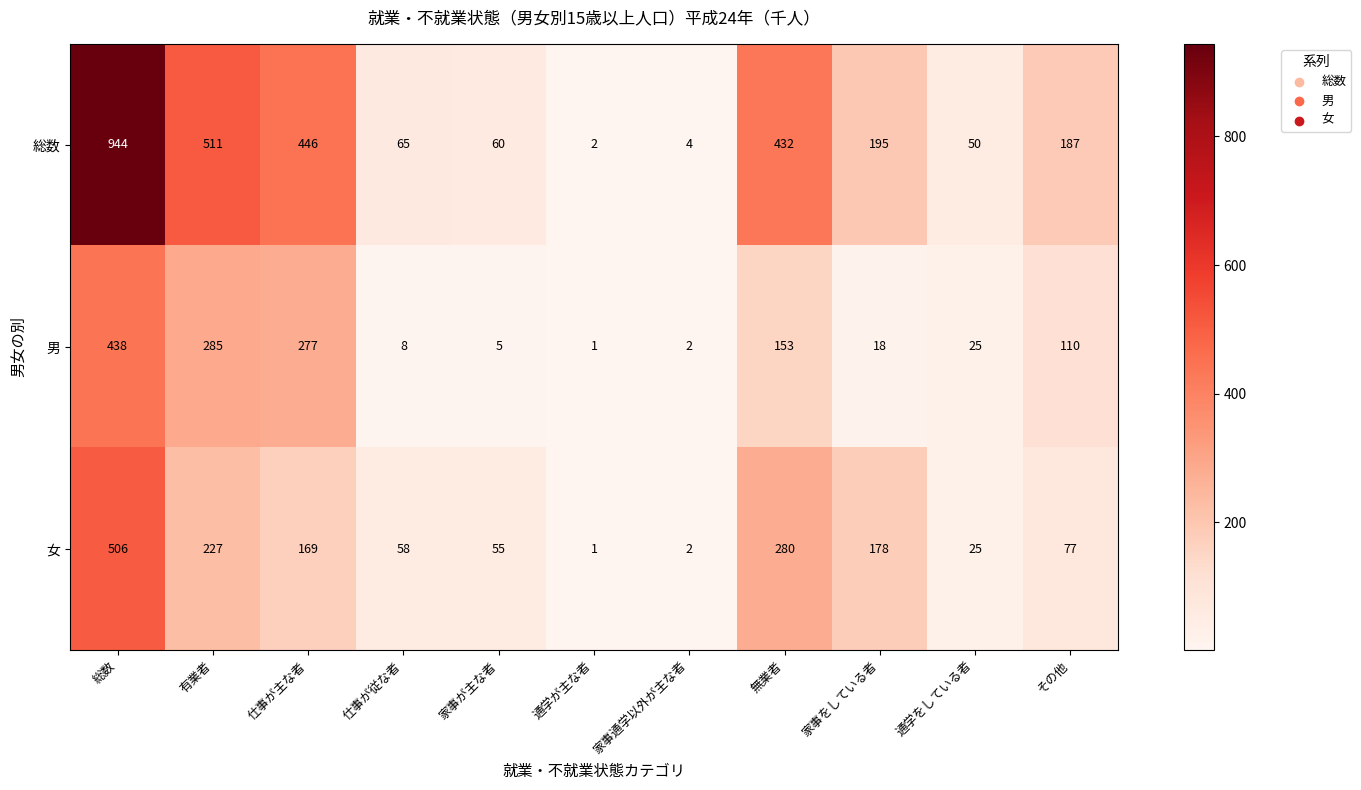

How many series are shown in this chart?

3